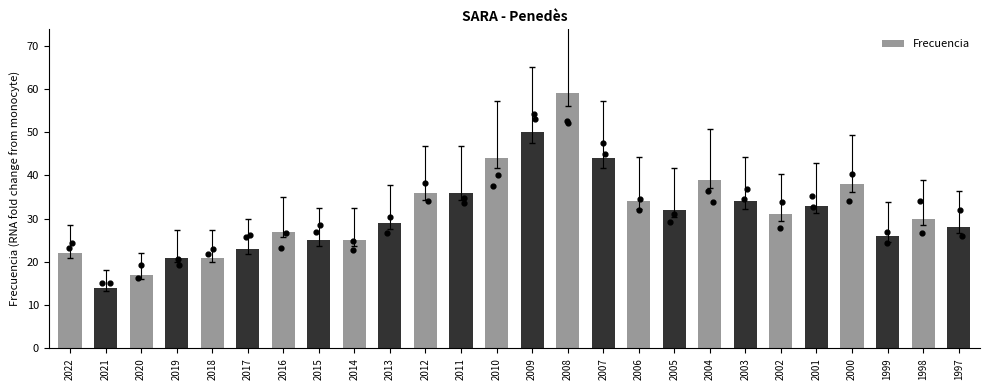

Approximately how many times larger is the value at 2012 compared to 2016?

1.3